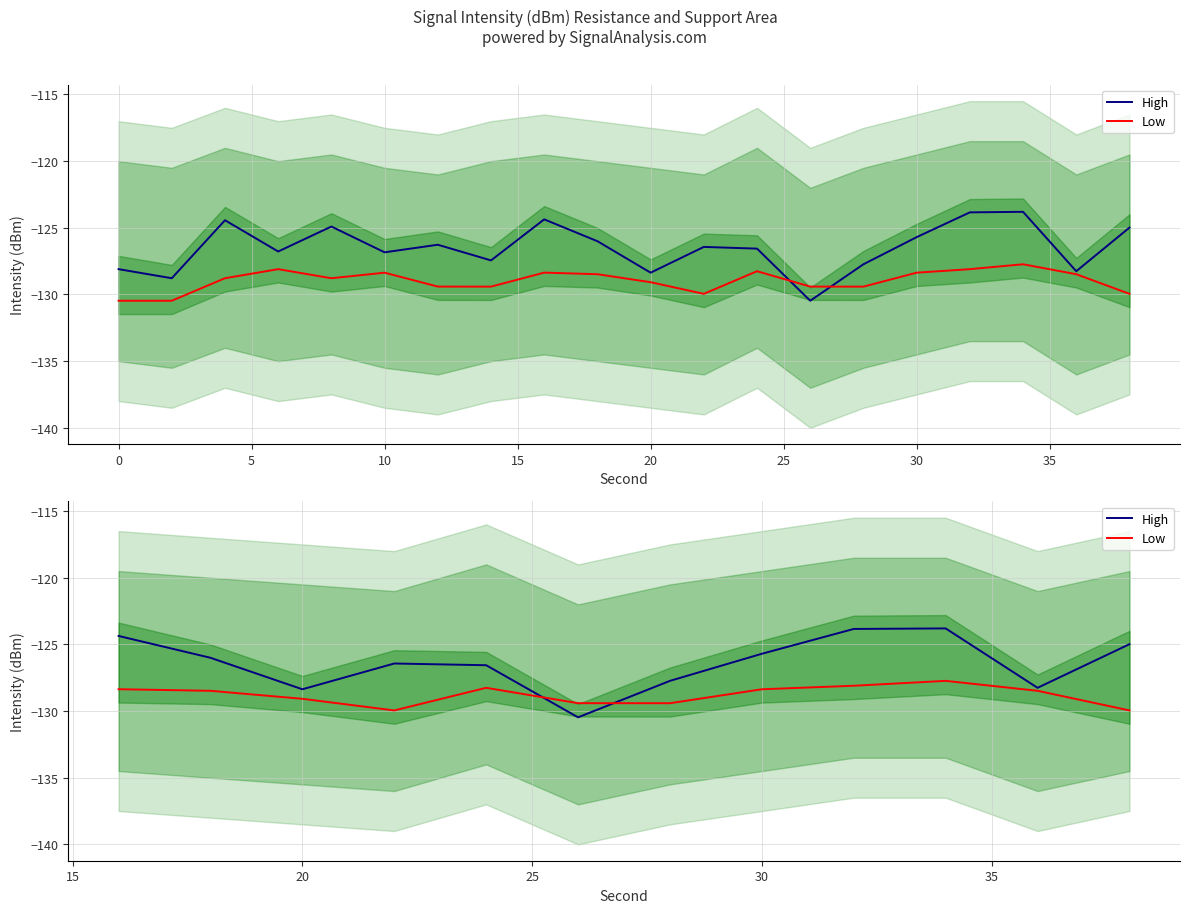

The Low series shows -45.4 at 10. True or false?

False